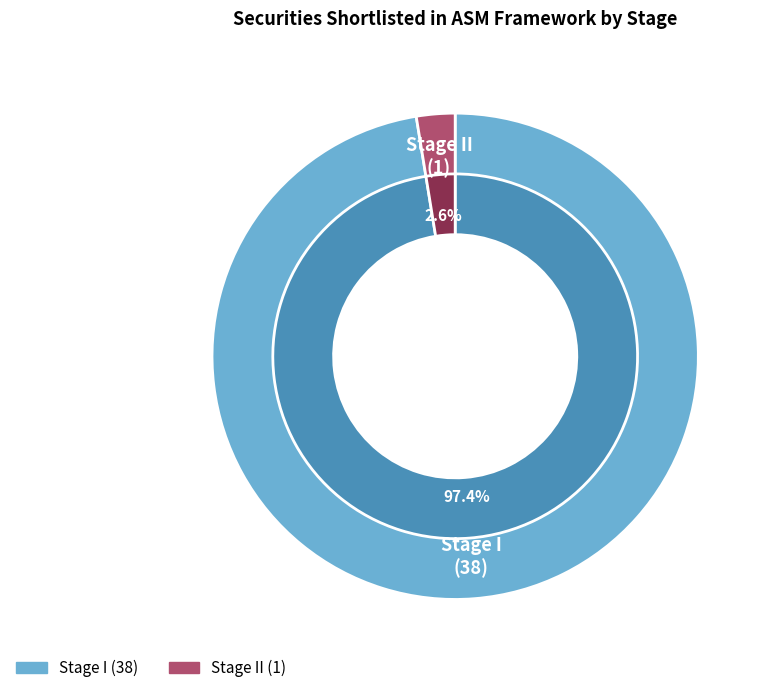

To the nearest percent, what percentage of the pie is Stage II?

3%